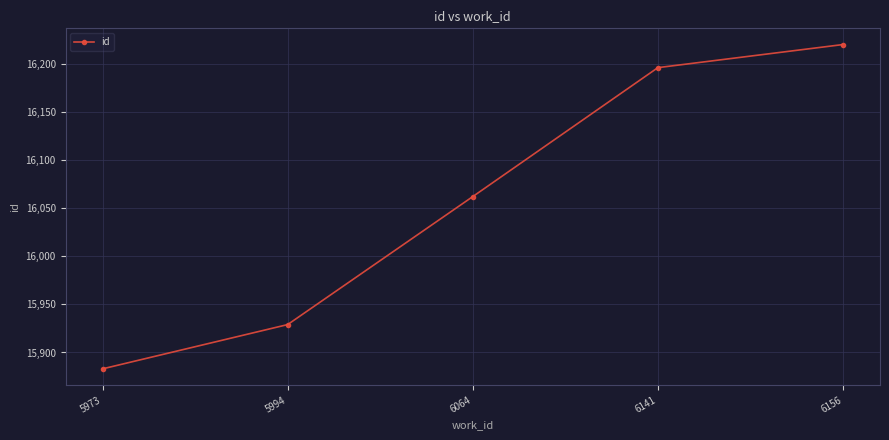

At which label is the value closest to 16051?

6064